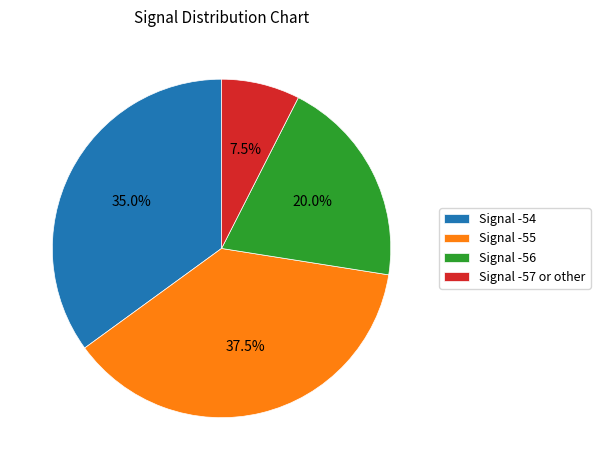

What is the largest slice in the pie chart?

Signal -55